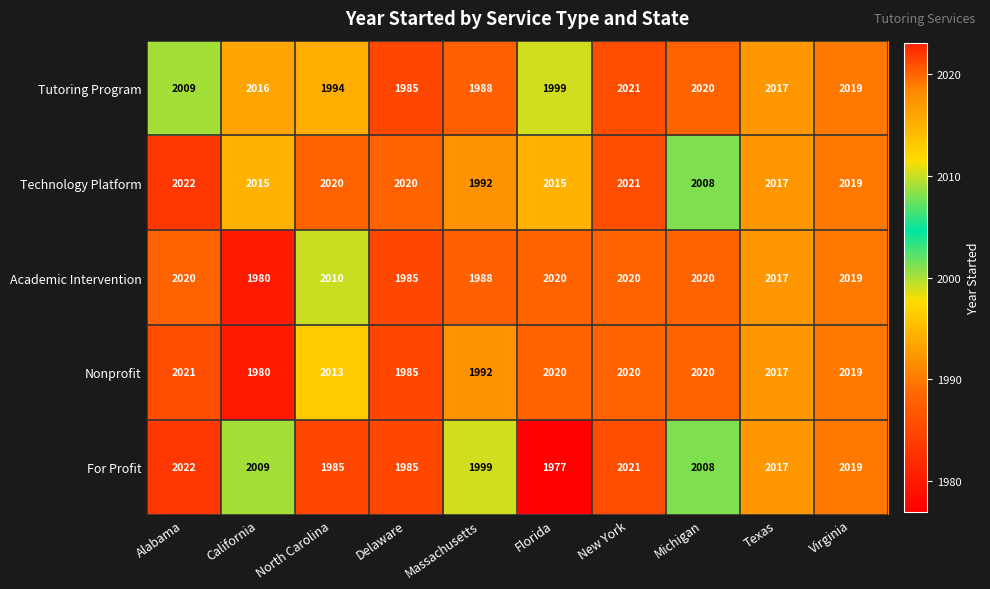

What is the total value across all series at Florida?

10031